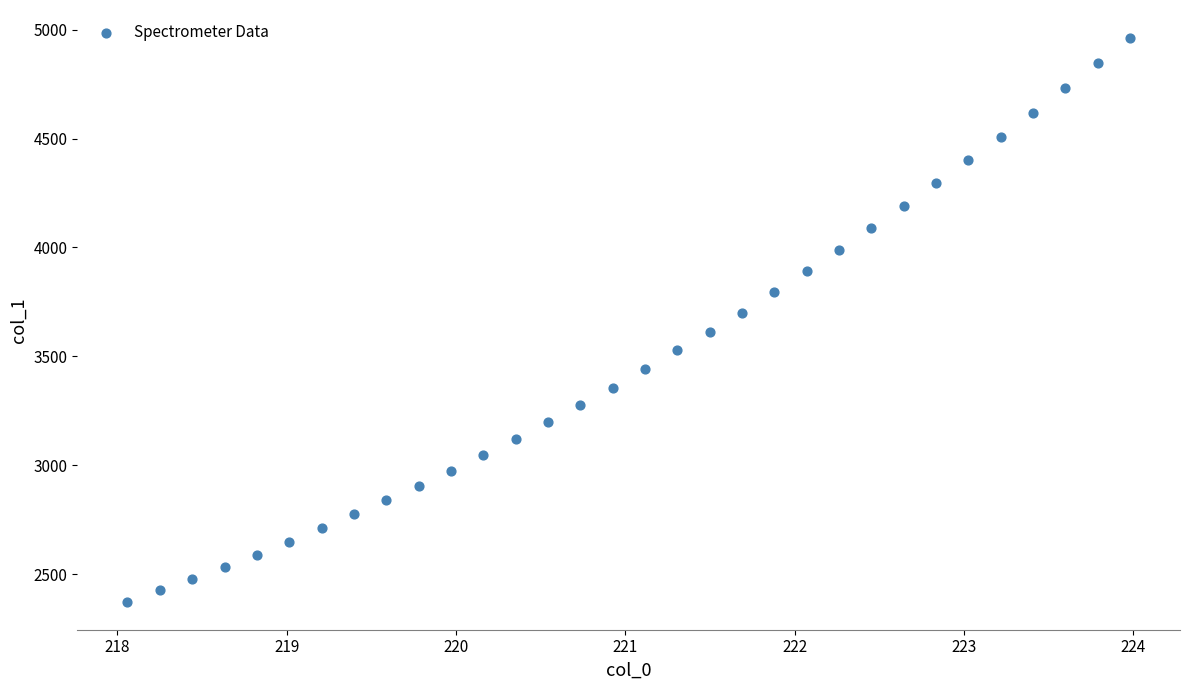

What is the range of X values (max minus min)?

5.9